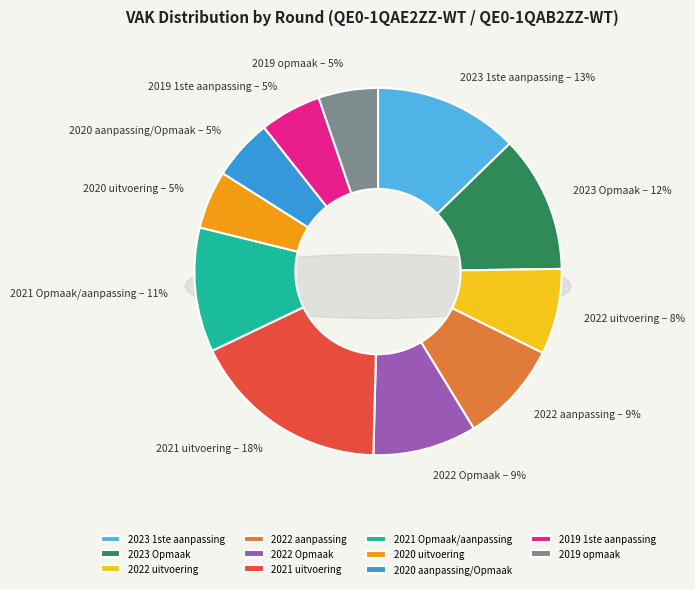

Does any single category account for the majority?

No